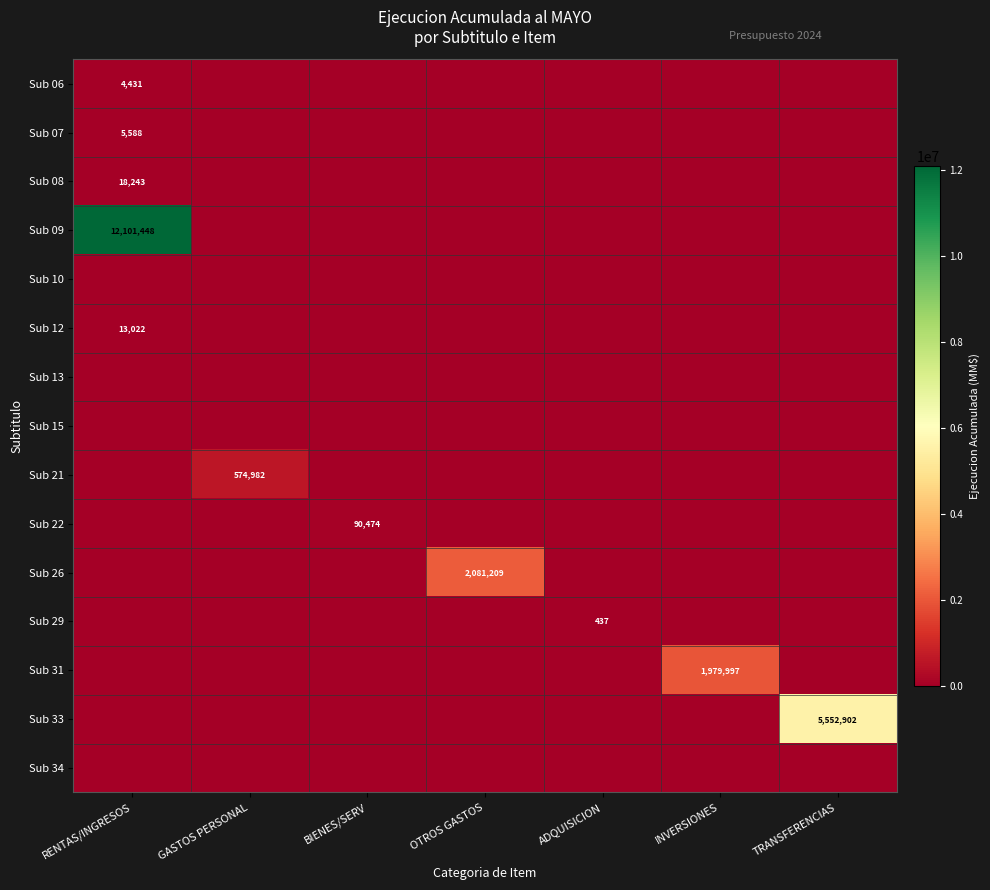

Which label corresponds to the smallest value in the chart?

GASTOS PERSONAL